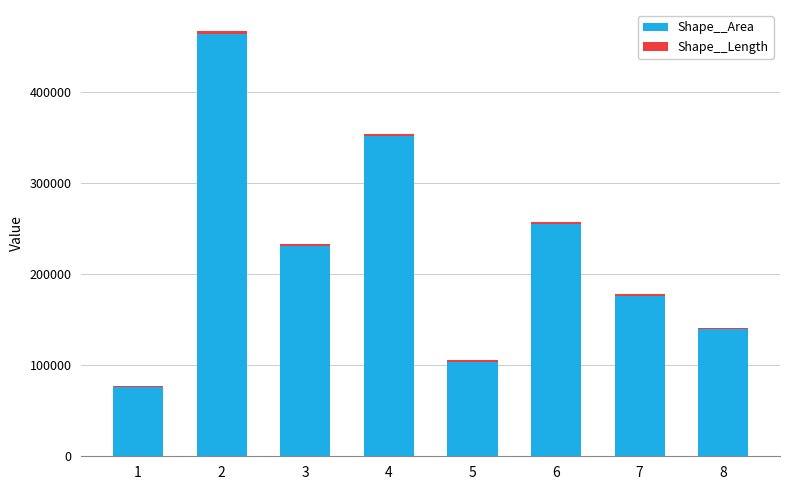

What is the sum of all Shape__Area values?

1795461.4